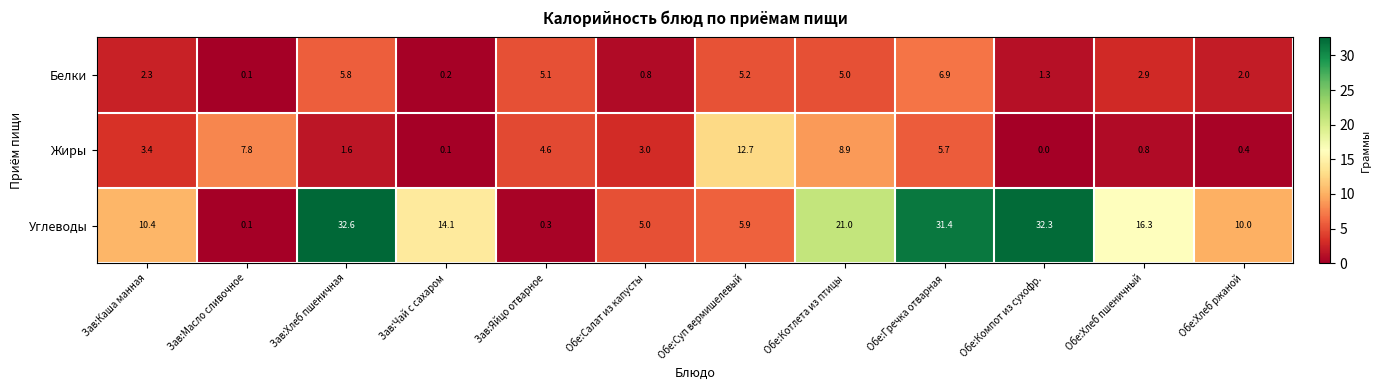

Which series changed the most between Зав:Хлеб пшеничная and Обе:Котлета из птицы?

Углеводы